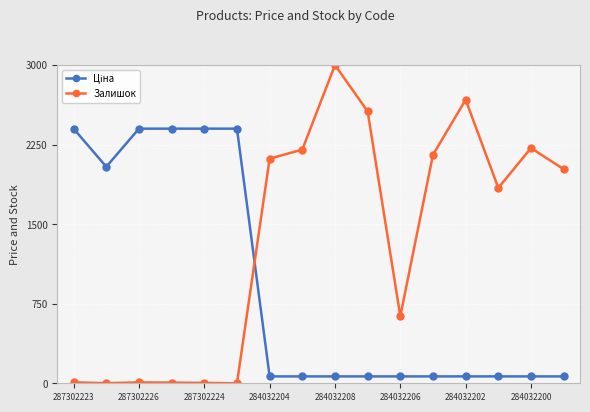

True or false: Залишок has more than 1 points higher than both neighbors.

True